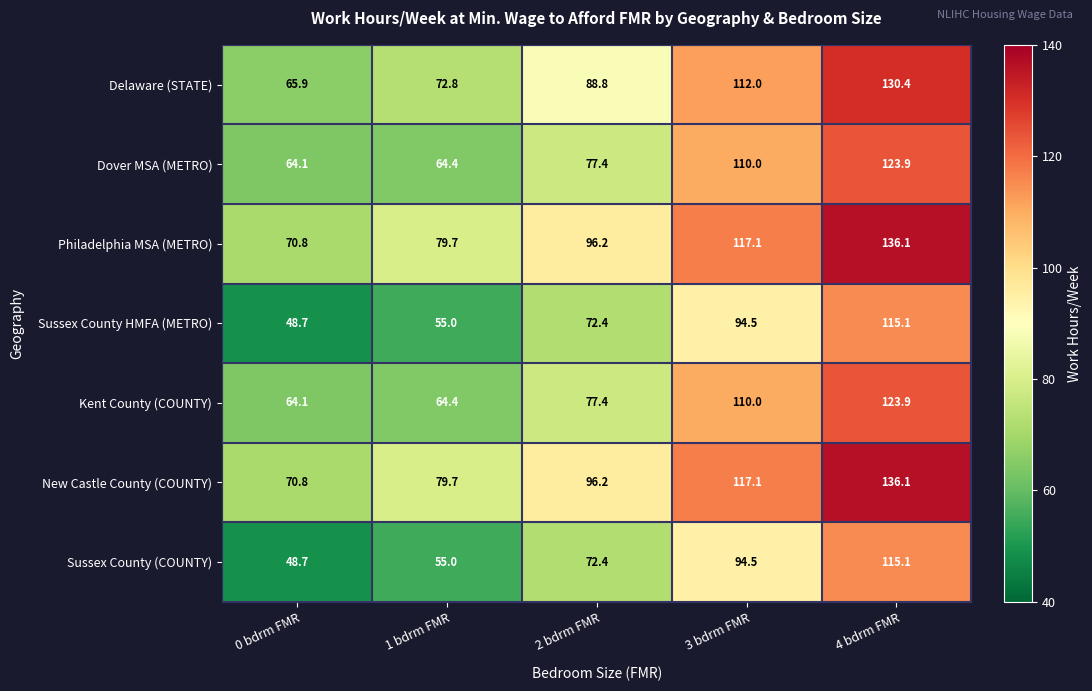

The value of New Castle County (COUNTY) at 1 bdrm FMR is 28.4. True or false?

False